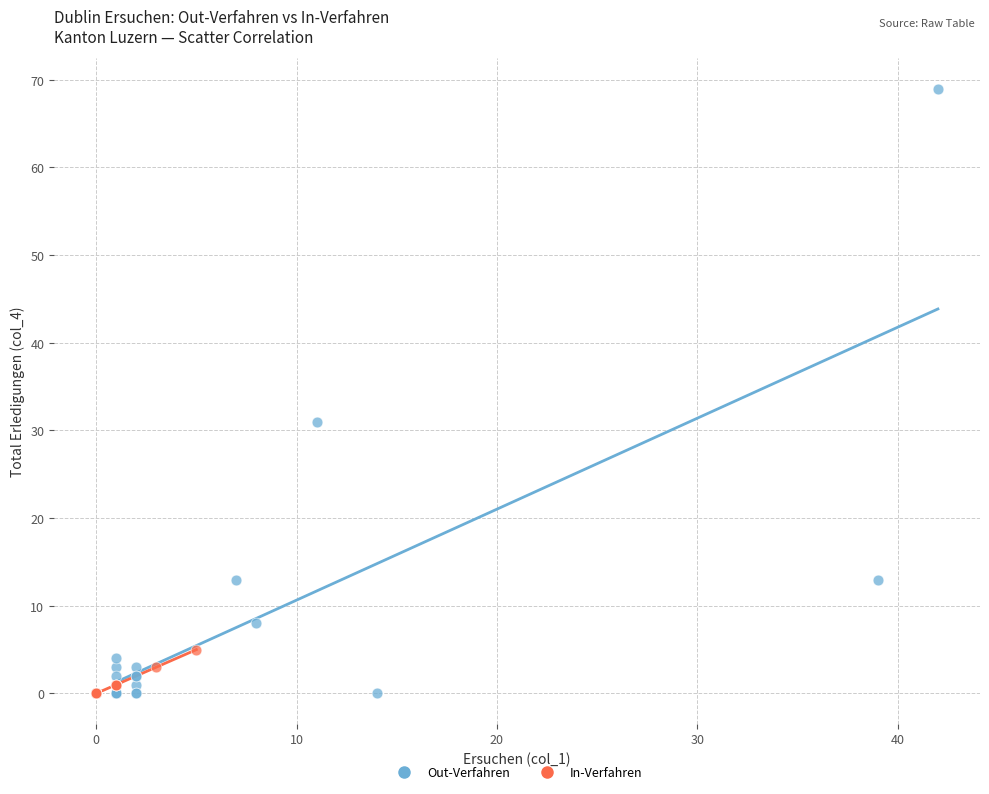

Which series has the largest Y range (max minus min)?

Out-Verfahren